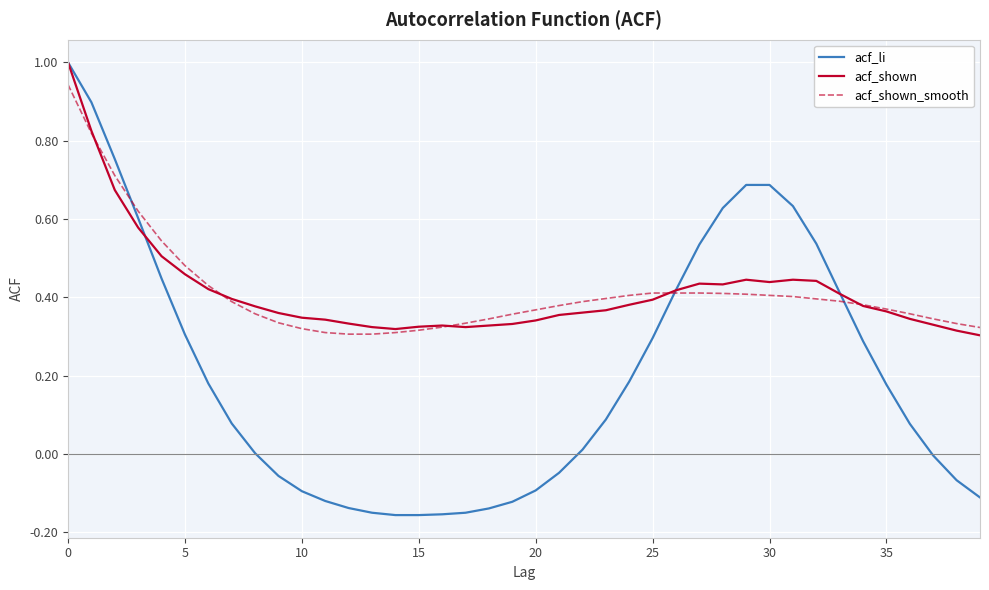

Does the chart have visible grid lines?

Yes